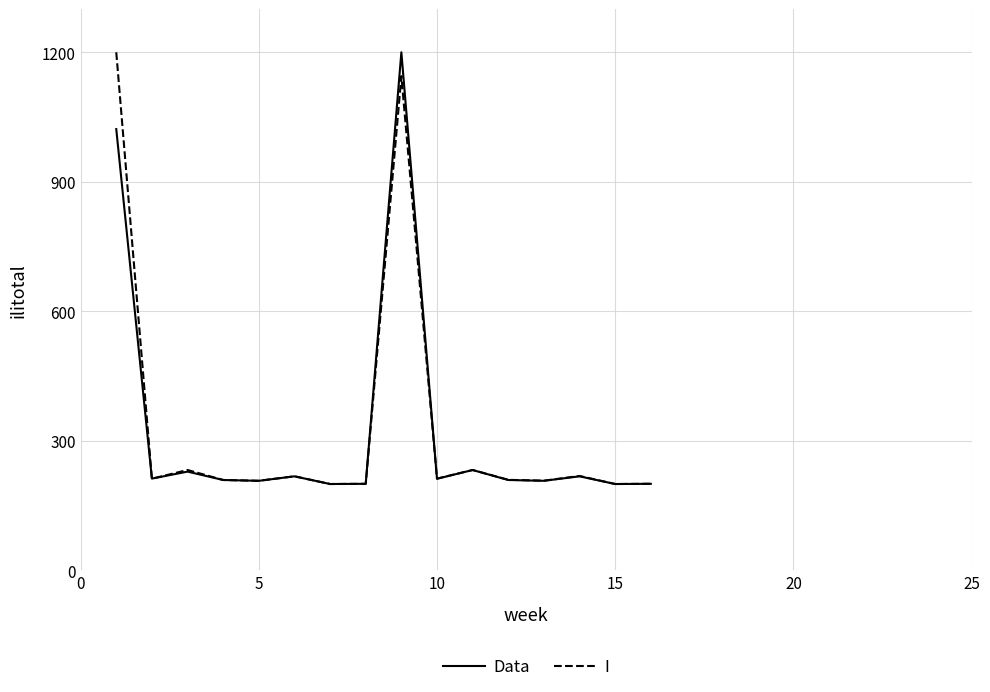

Is this an area chart (filled region under the line)?

No